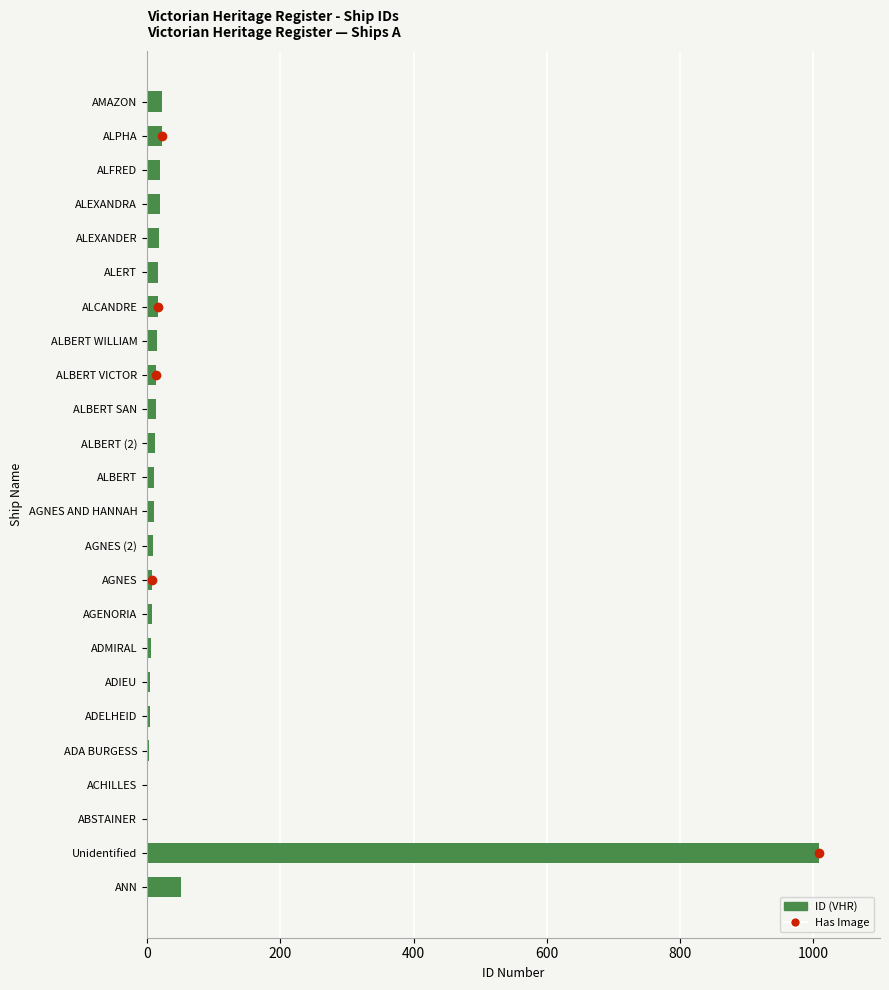

What is the greatest value displayed?

1009